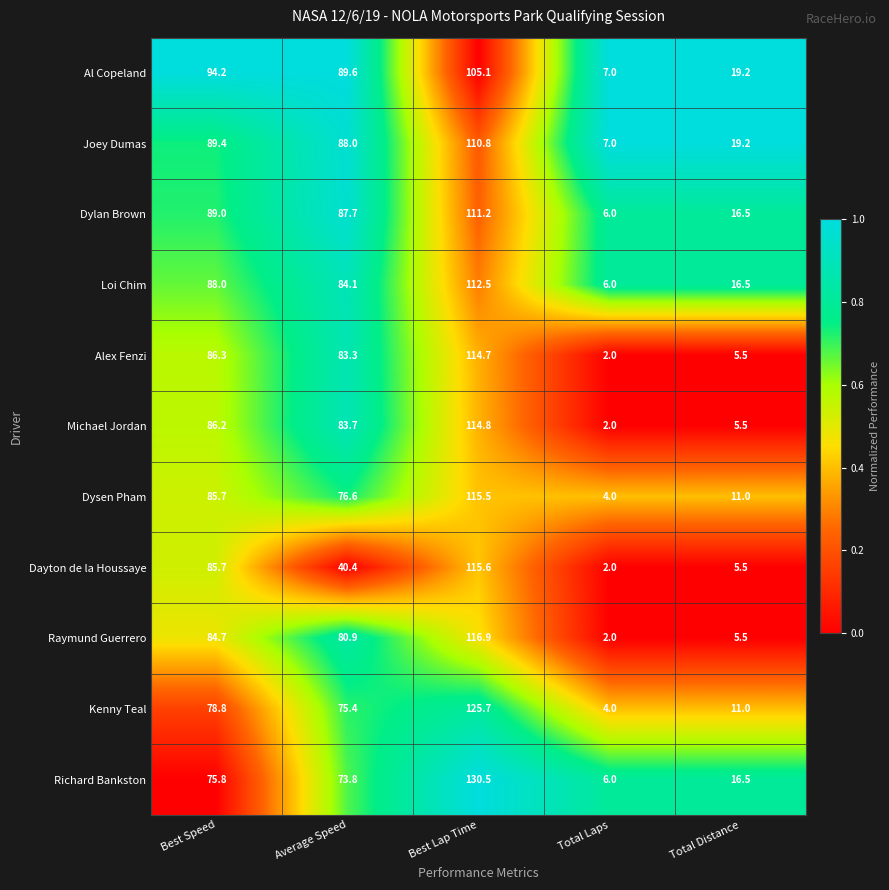

Which label corresponds to the largest value in the chart?

Best Lap Time